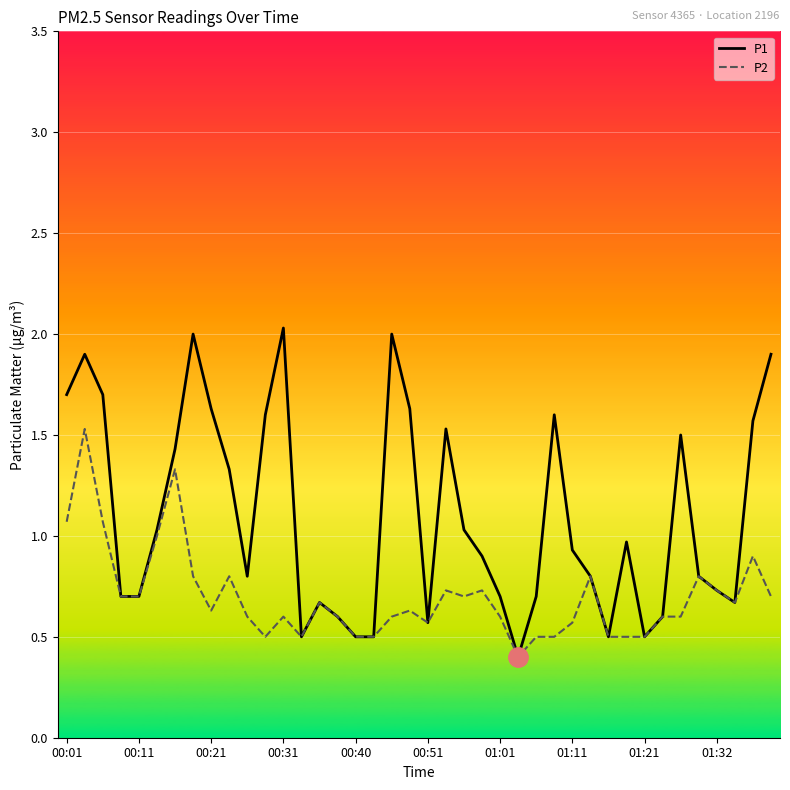

Which series has the largest total across all categories?

P1